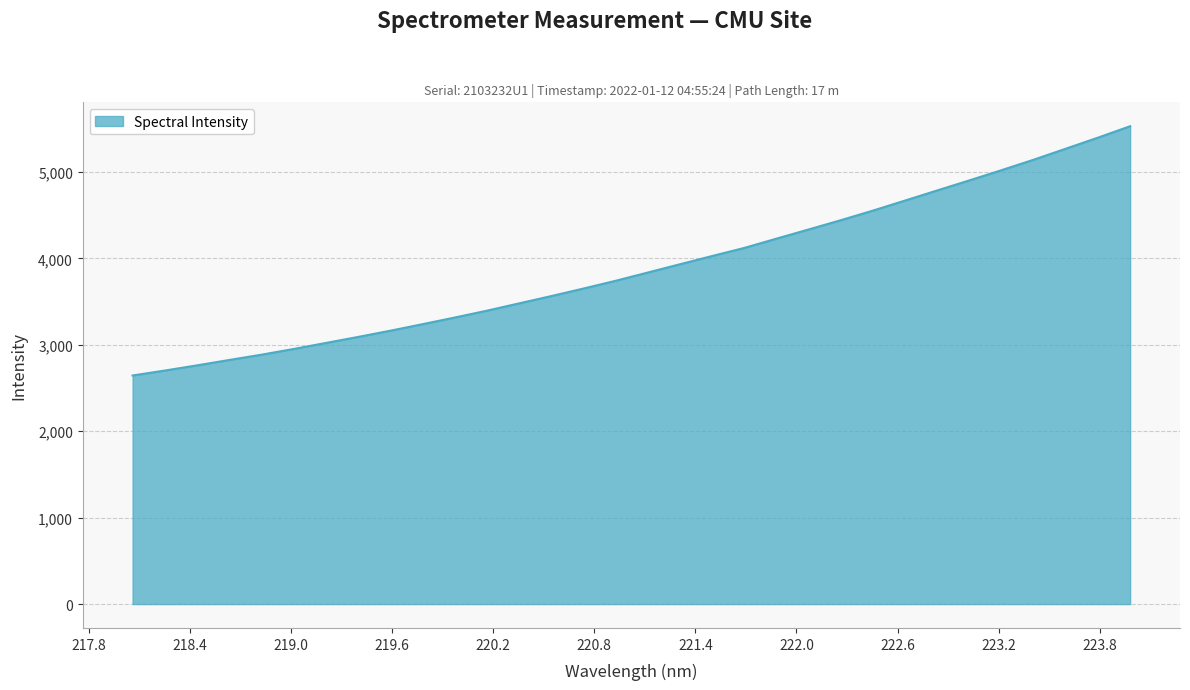

What is the difference between the maximum and minimum values?

2883.9